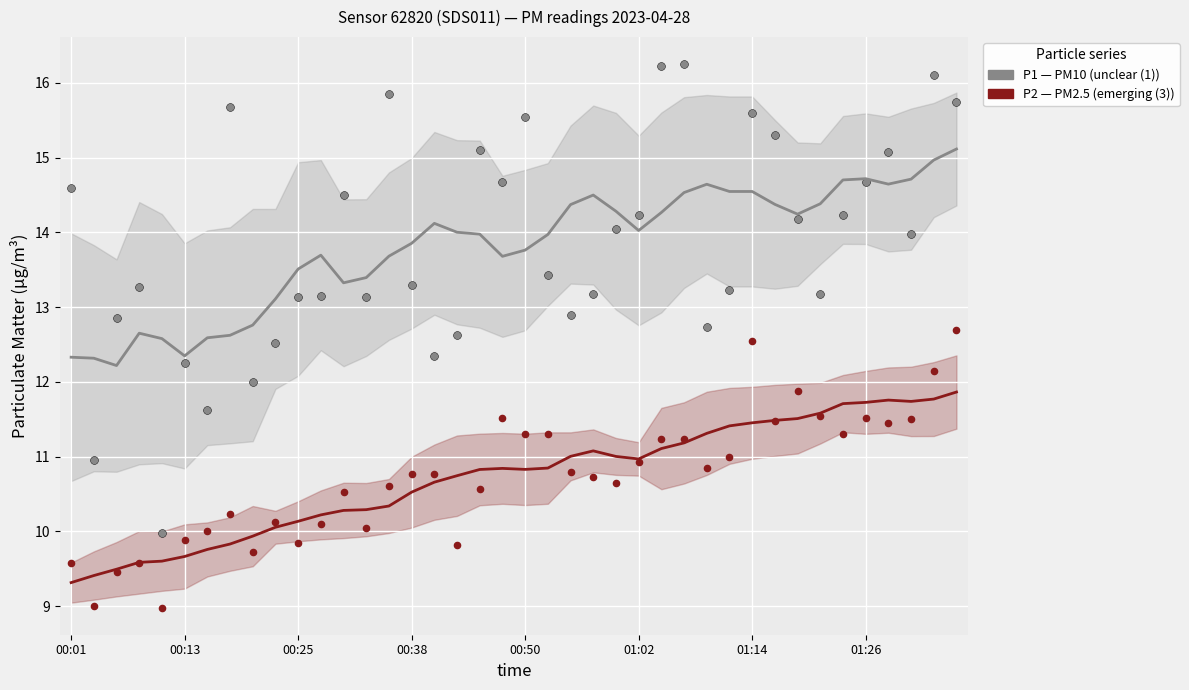

Which series has the largest Y range (max minus min)?

P1 (unclear)